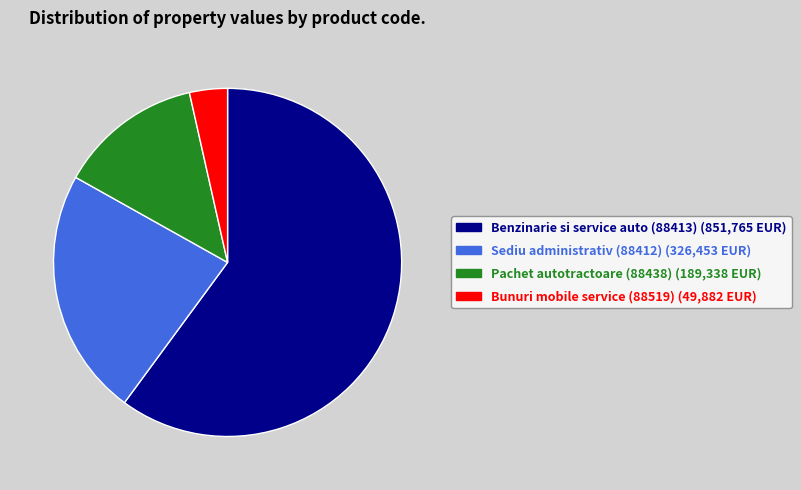

Does any single category account for the majority?

Yes